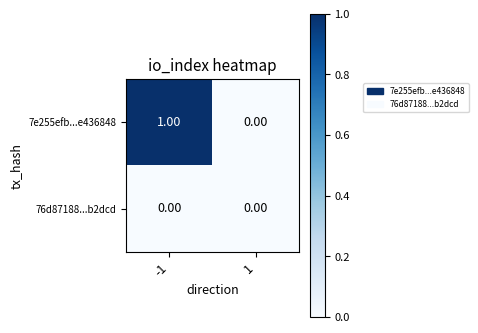

What is the greatest value displayed?

1